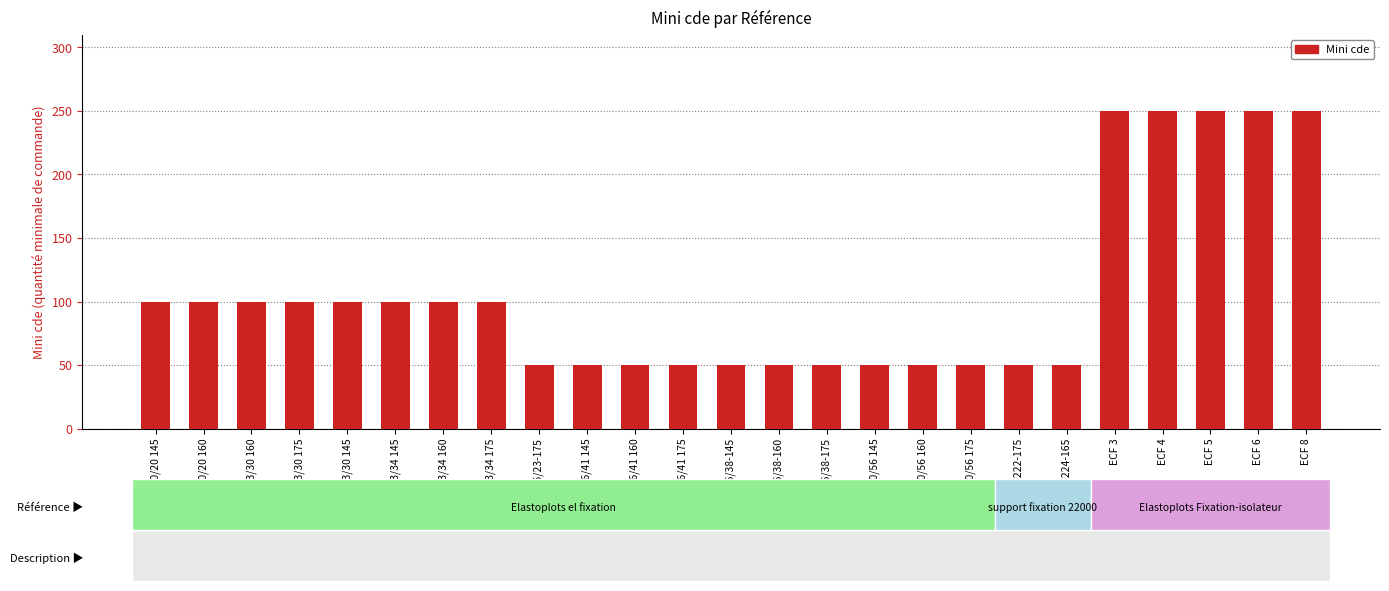

How many bars are there in total?

25